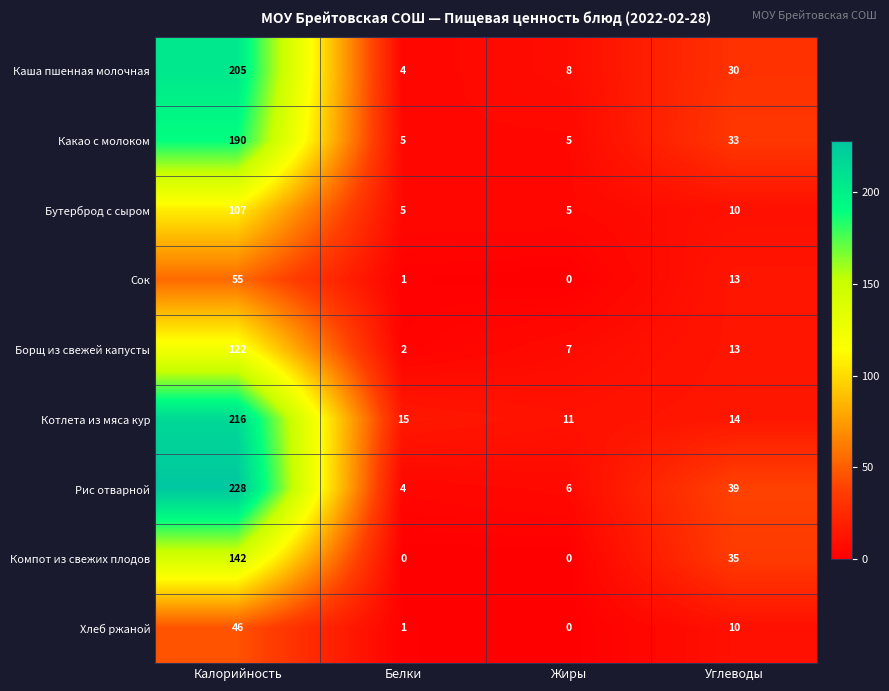

What is the greatest value displayed?

228